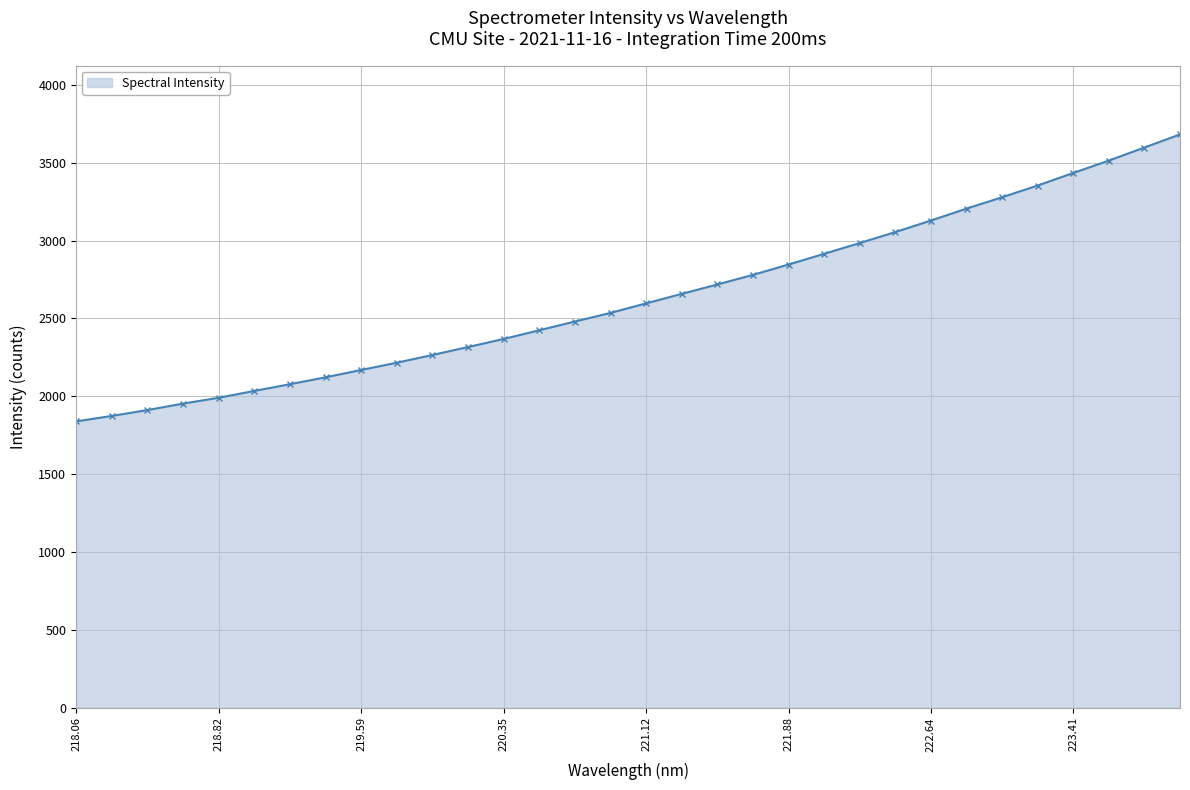

What is the sum of all values?

84318.9